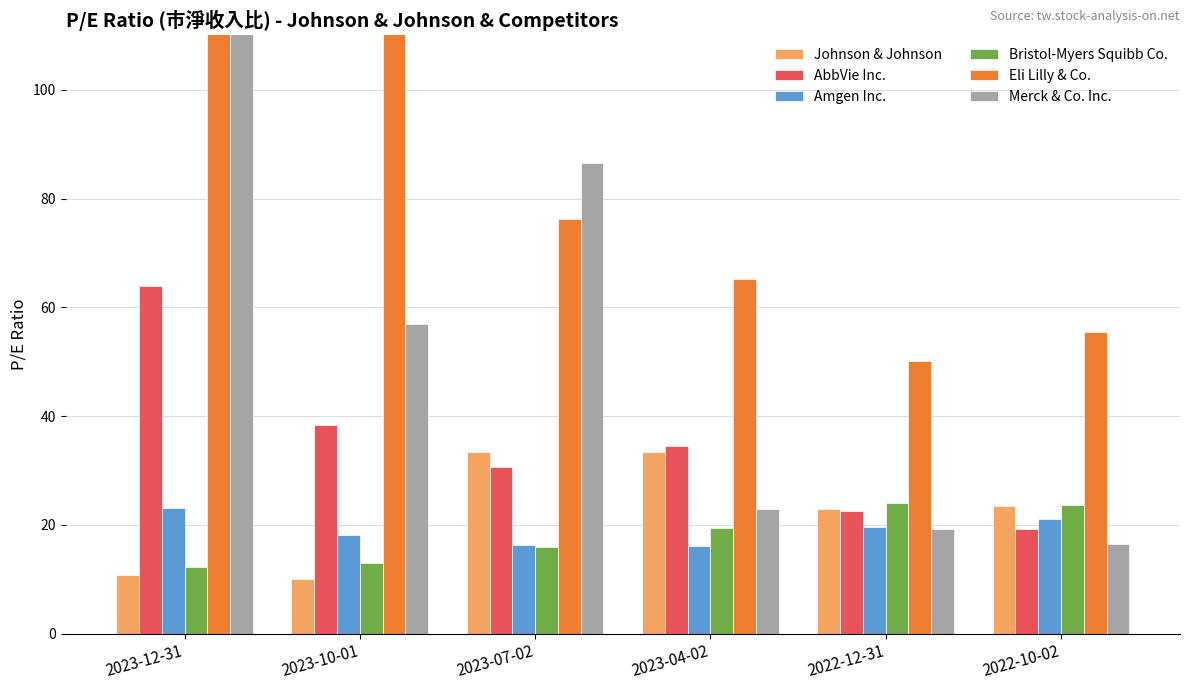

What is the total value across all series at 2022-12-31?

158.4